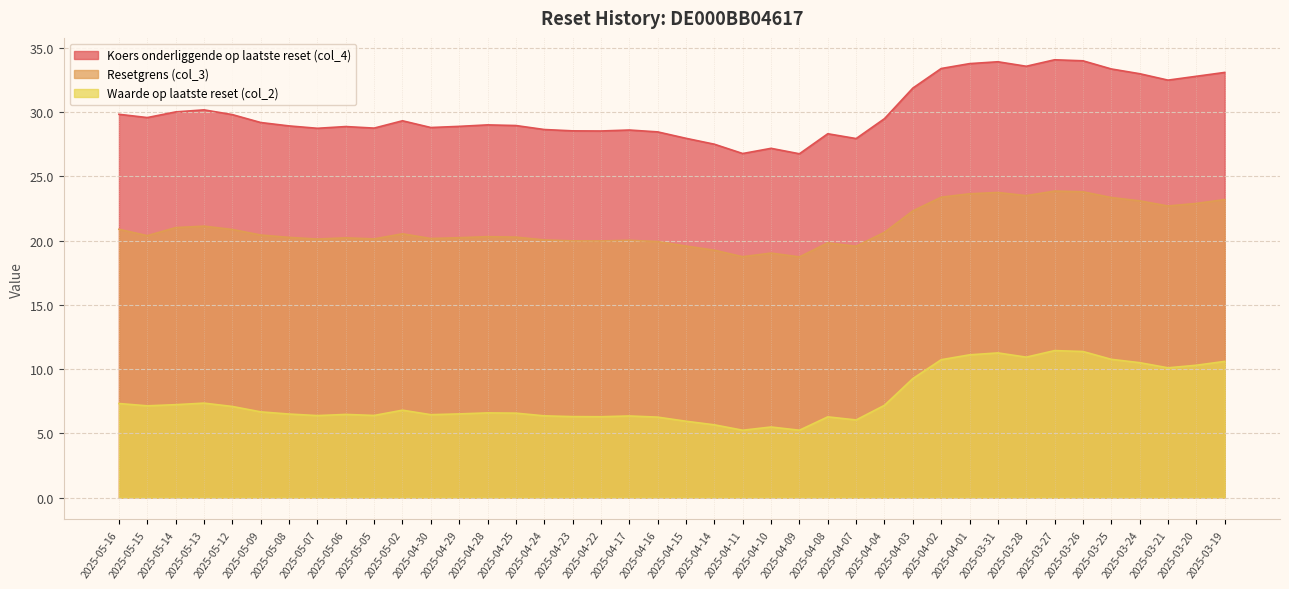

At how many categories does at least one series exceed 31?

12